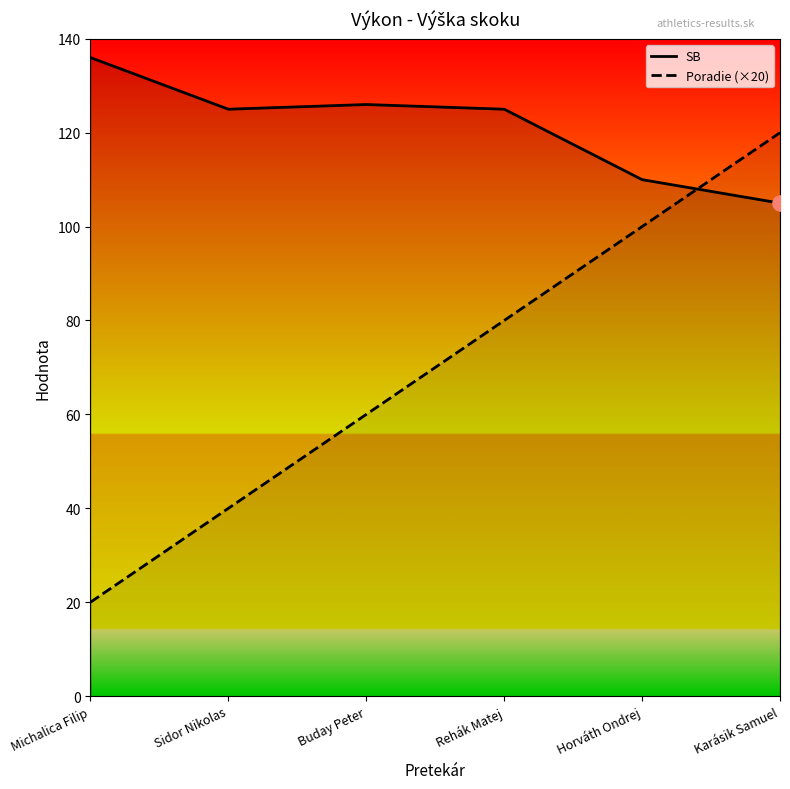

Which series contains the highest Y value?

SB